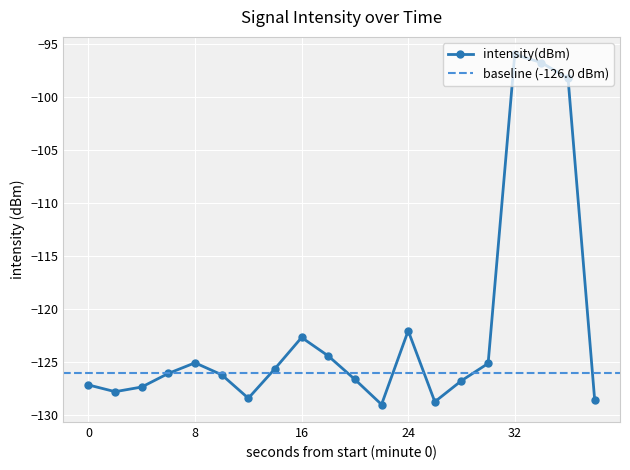

How many lines are shown in the chart?

1